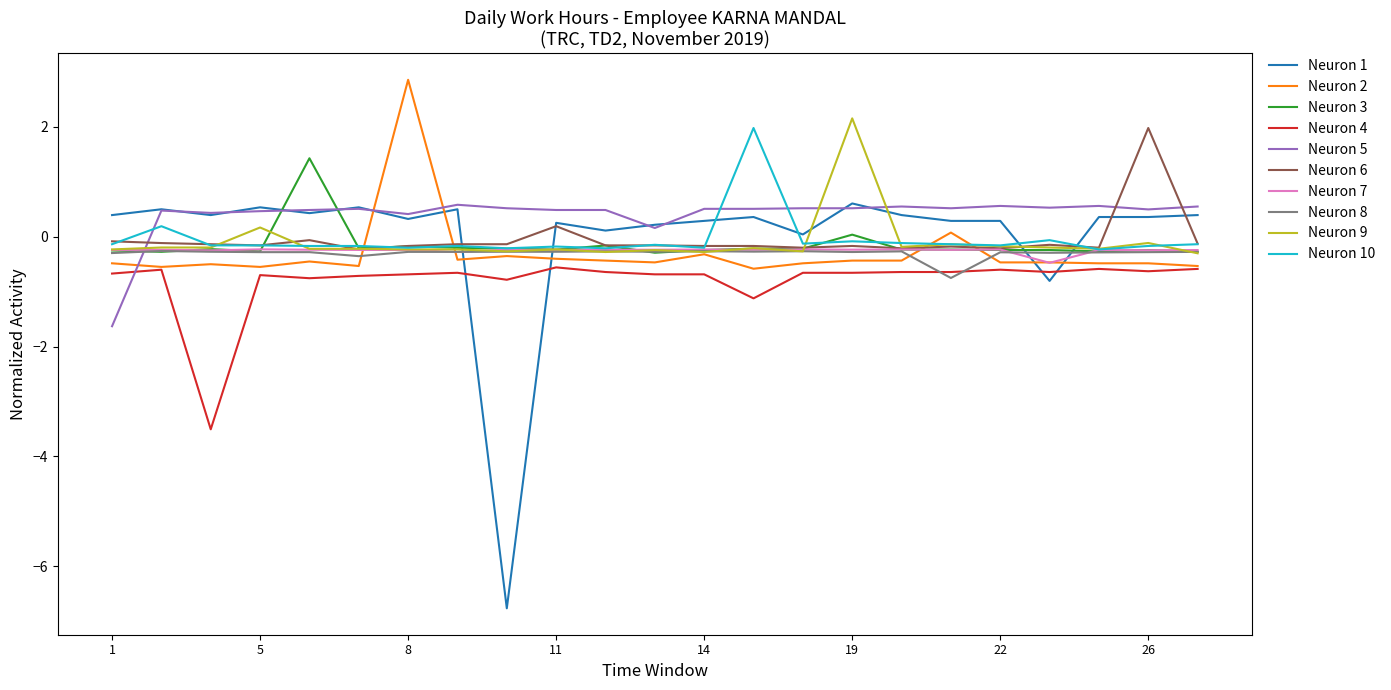

Which series has the widest spread of values?

Neuron 1